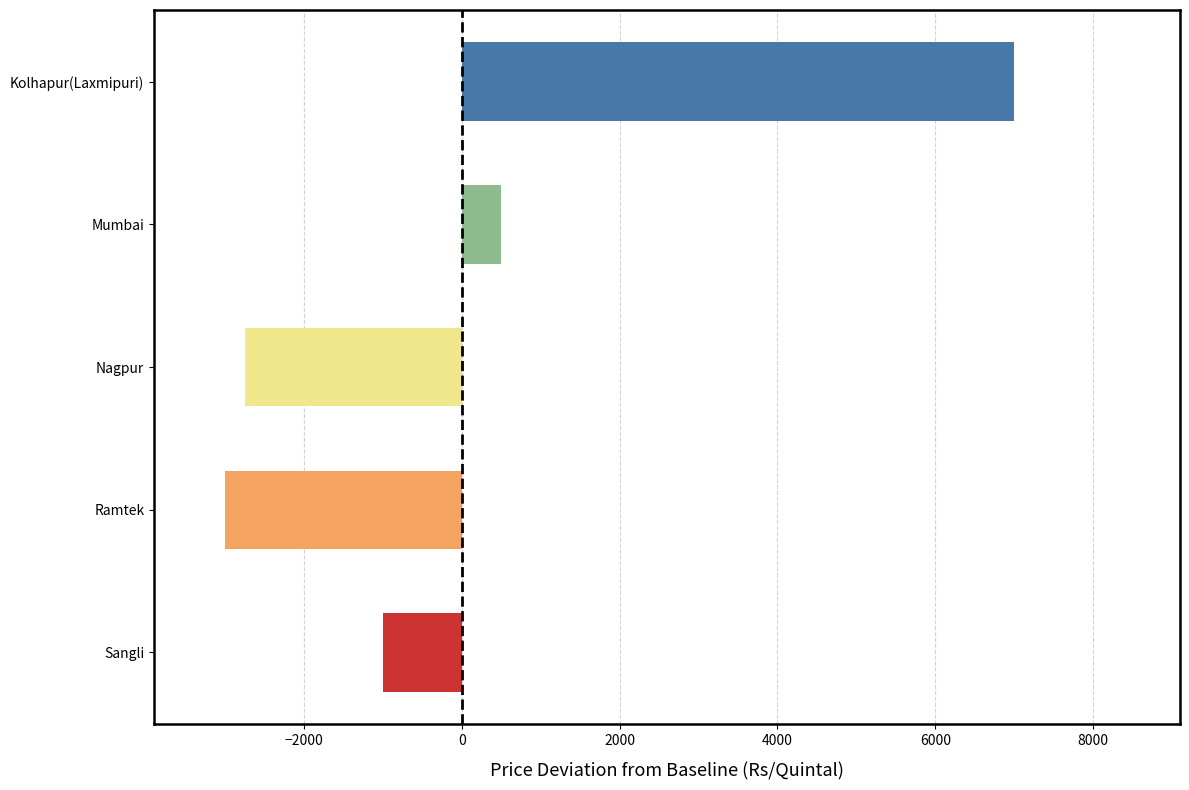

Where is the data nearest to the value 2000?

Mumbai